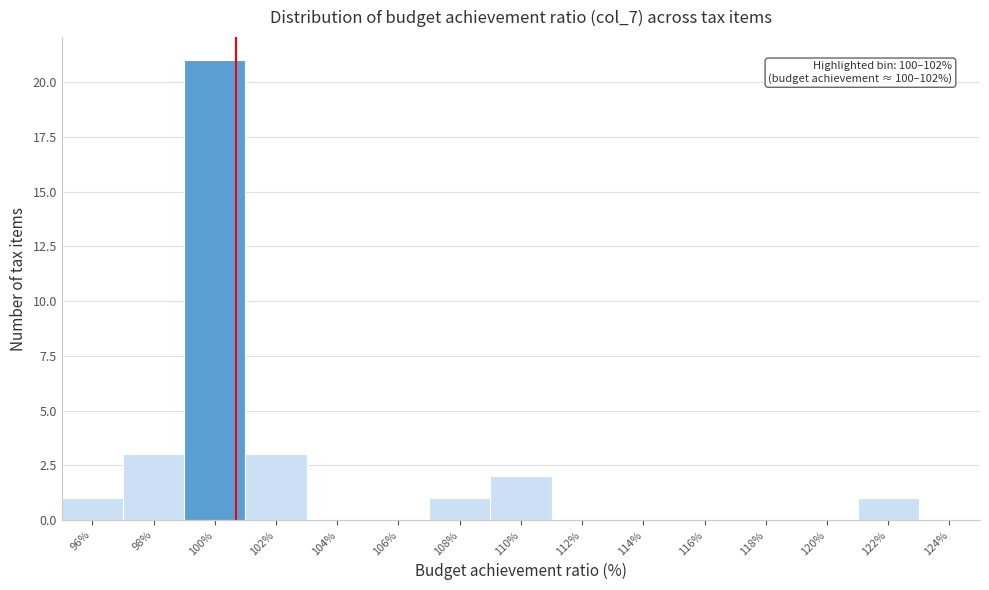

Reading right to left, list all the values displayed in this chart.

124%=0	122%=1	120%=0	118%=0	116%=0	114%=0	112%=0	110%=2	108%=1	106%=0	104%=0	102%=3	100%=21	98%=3	96%=1